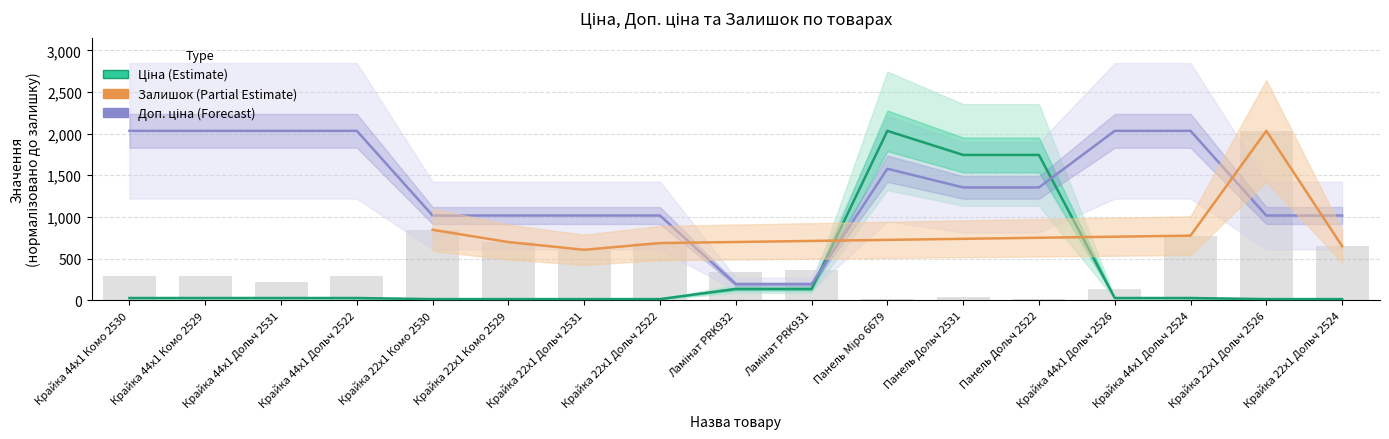

What is the maximum value shown in the chart?

2033.0